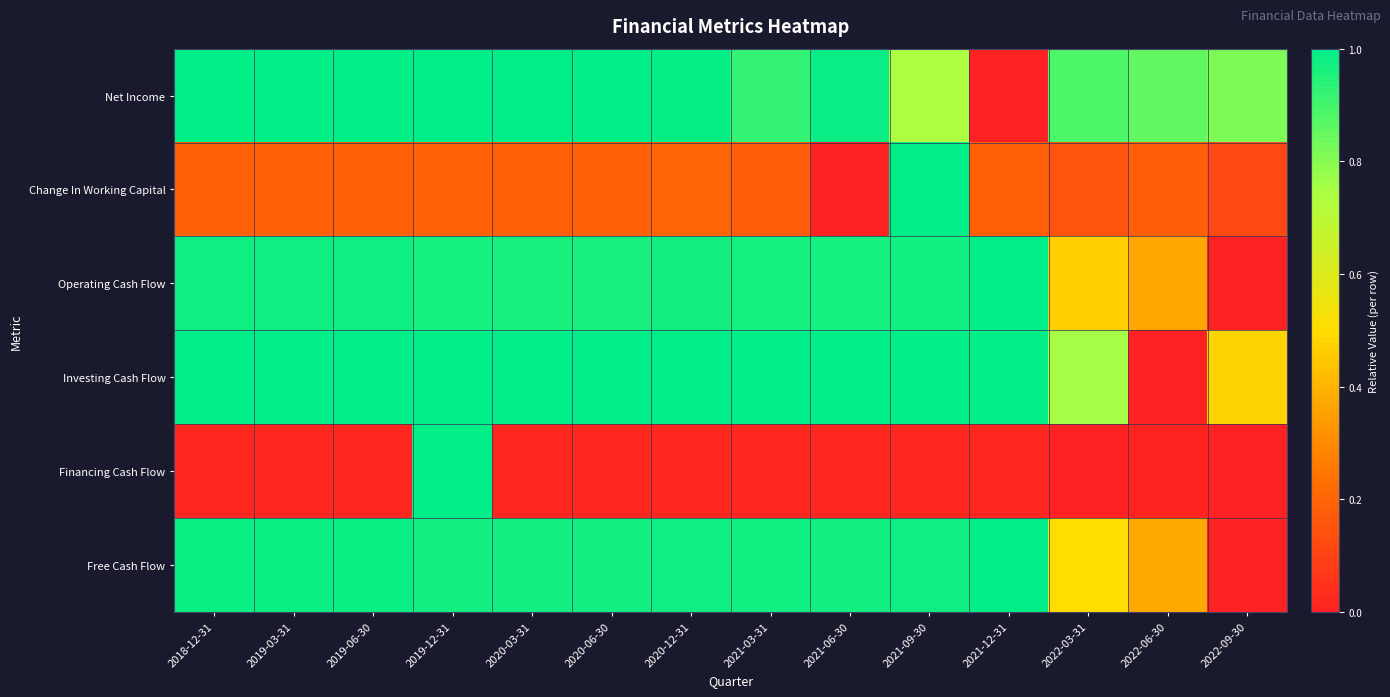

Between 2021-12-31 and 2018-12-31, which is larger?

2018-12-31